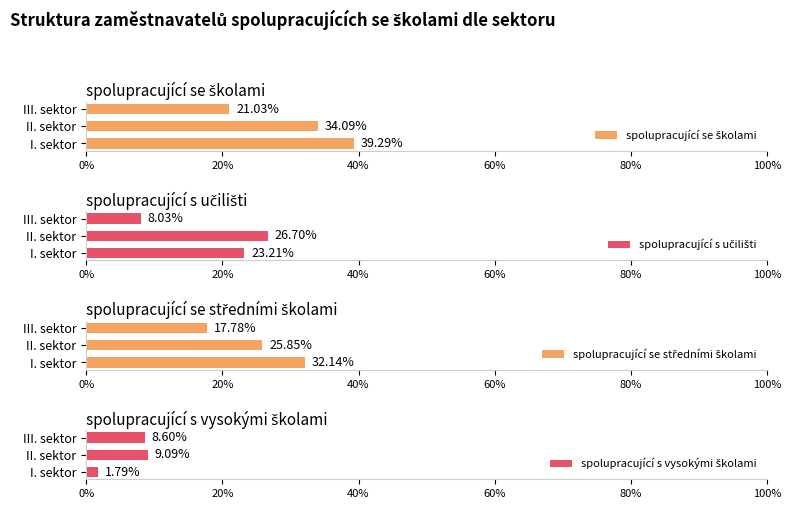

What position from the left is III. sektor?

3